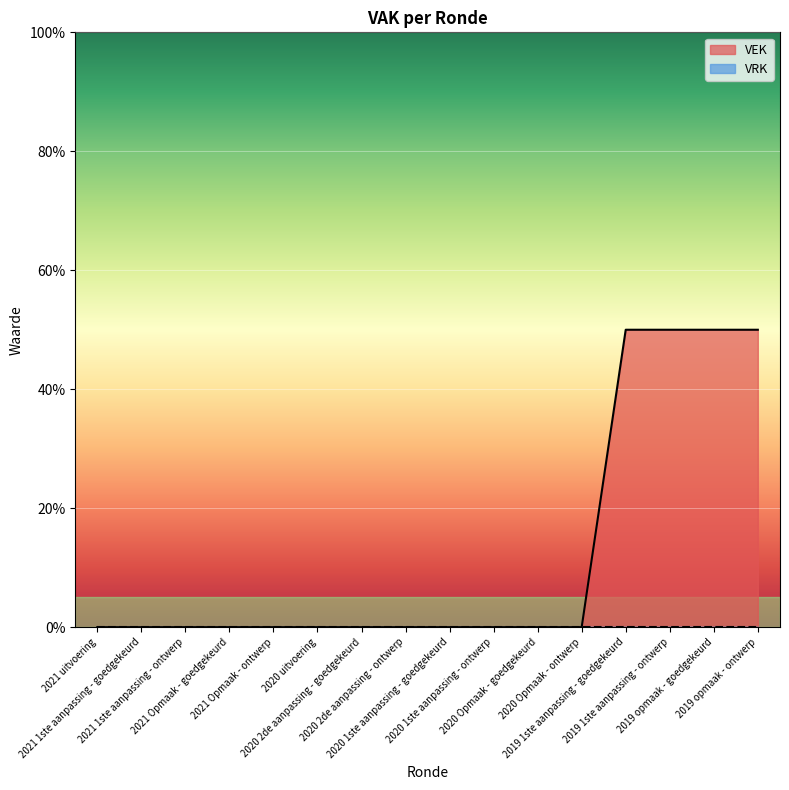

True or false: the data shows 32 at 2020 1ste aanpassing - goedgekeurd.

False